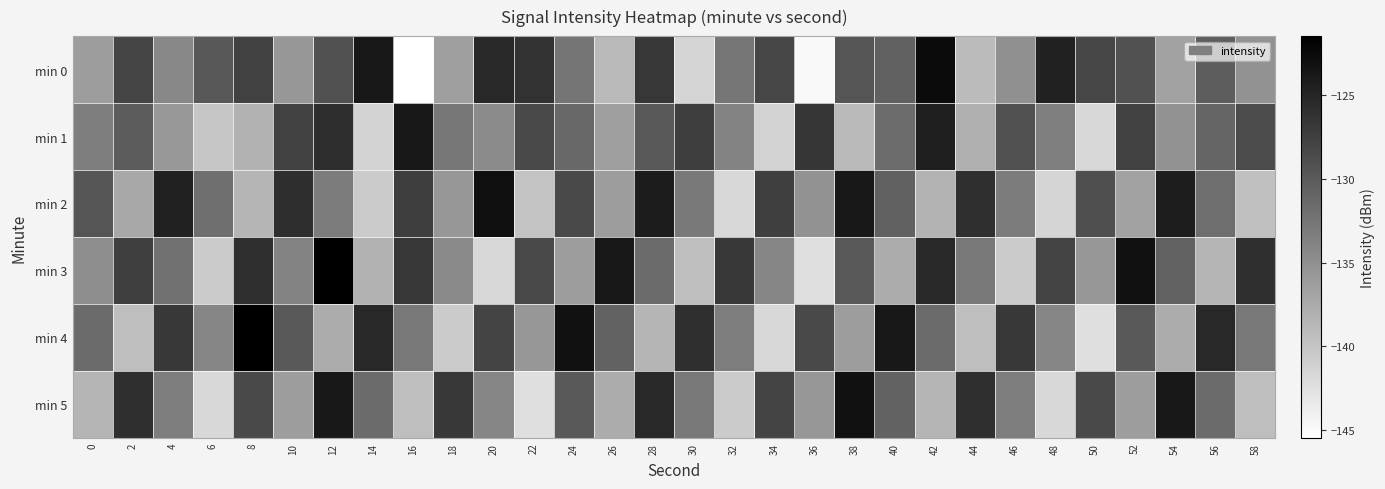

Reading left to right, list all the values displayed in this chart.

min 0: 0=-136.2	2=-128.0	4=-134.3	6=-129.7	8=-127.7	10=-135.7	12=-129.2	14=-123.7	16=-145.5	18=-136.4	20=-125.4	22=-126.3	24=-132.5	26=-138.9	28=-126.6	30=-141.5	32=-132.6	34=-128.1	36=-144.8	38=-129.5	40=-130.6	42=-122.5	44=-139.0	46=-135.0	48=-124.7	50=-128.1	52=-129.1	54=-136.7	56=-130.3	58=-135.2
min 1: 0=-133.3	2=-130.2	4=-135.7	6=-140.1	8=-138.2	10=-127.7	12=-125.7	14=-141.3	16=-123.7	18=-132.7	20=-134.5	22=-128.3	24=-131.2	26=-136.4	28=-129.9	30=-127.3	32=-133.8	34=-141.2	36=-126.5	38=-138.9	40=-131.7	42=-124.4	44=-137.9	46=-129.2	48=-133.4	50=-141.8	52=-127.6	54=-135.2	56=-131.0	58=-128.6
min 2: 0=-129.4	2=-137.2	4=-124.7	6=-131.9	8=-138.4	10=-125.8	12=-133.1	14=-140.6	16=-127.3	18=-135.7	20=-122.9	22=-139.8	24=-128.4	26=-136.2	28=-124.1	30=-132.9	32=-141.7	34=-127.5	36=-135.2	38=-123.8	40=-130.6	42=-138.3	44=-125.9	46=-133.1	48=-141.4	50=-128.9	52=-136.7	54=-124.2	56=-131.8	58=-139.6
min 3: 0=-134.8	2=-127.5	4=-132.2	6=-140.6	8=-125.9	10=-133.8	12=-121.5	14=-138.2	16=-126.7	18=-134.4	20=-141.8	22=-128.4	24=-136.2	26=-123.8	28=-131.6	30=-139.3	32=-126.9	34=-134.1	36=-142.4	38=-129.9	40=-137.7	42=-125.2	44=-132.8	46=-140.6	48=-127.9	50=-135.7	52=-123.2	54=-130.8	56=-138.4	58=-125.9
min 4: 0=-131.6	2=-139.3	4=-126.9	6=-134.1	8=-121.5	10=-129.9	12=-137.7	14=-125.2	16=-132.8	18=-140.6	20=-127.9	22=-135.7	24=-123.2	26=-130.8	28=-138.4	30=-125.9	32=-133.2	34=-141.8	36=-128.4	38=-136.2	40=-123.8	42=-131.6	44=-139.3	46=-126.9	48=-134.1	50=-142.4	52=-129.9	54=-137.7	56=-125.2	58=-132.8
min 5: 0=-138.4	2=-125.9	4=-133.2	6=-141.8	8=-128.4	10=-136.2	12=-123.8	14=-131.6	16=-139.3	18=-126.9	20=-134.1	22=-142.4	24=-129.9	26=-137.7	28=-125.2	30=-132.8	32=-140.6	34=-127.9	36=-135.7	38=-123.2	40=-130.8	42=-138.4	44=-125.9	46=-133.2	48=-141.8	50=-128.4	52=-136.2	54=-123.8	56=-131.6	58=-139.3